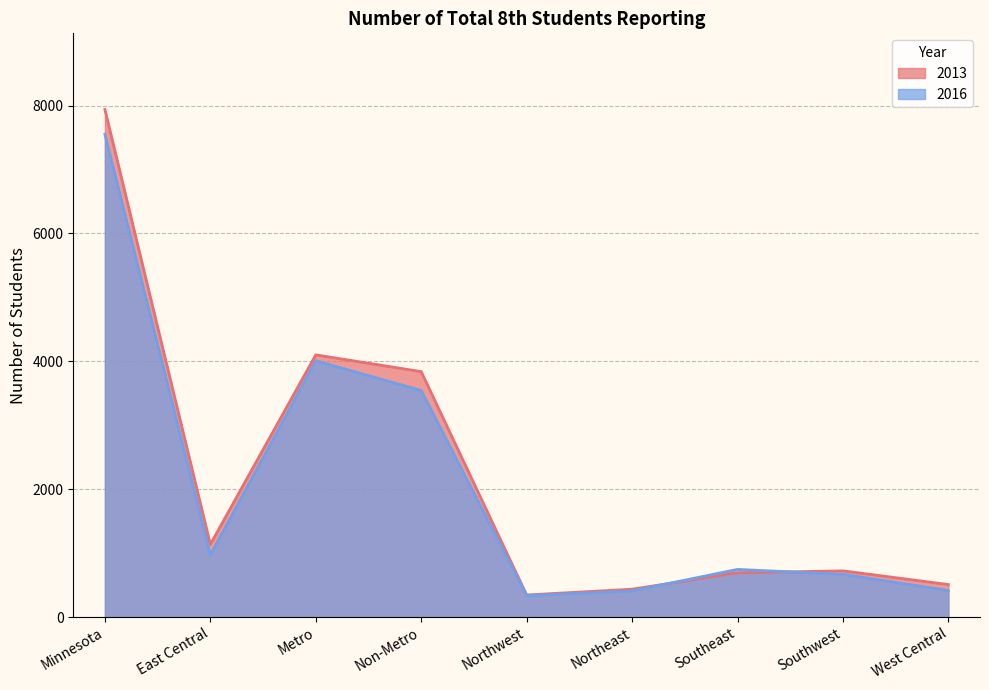

How many interior local valleys does the 2013 series have?

2